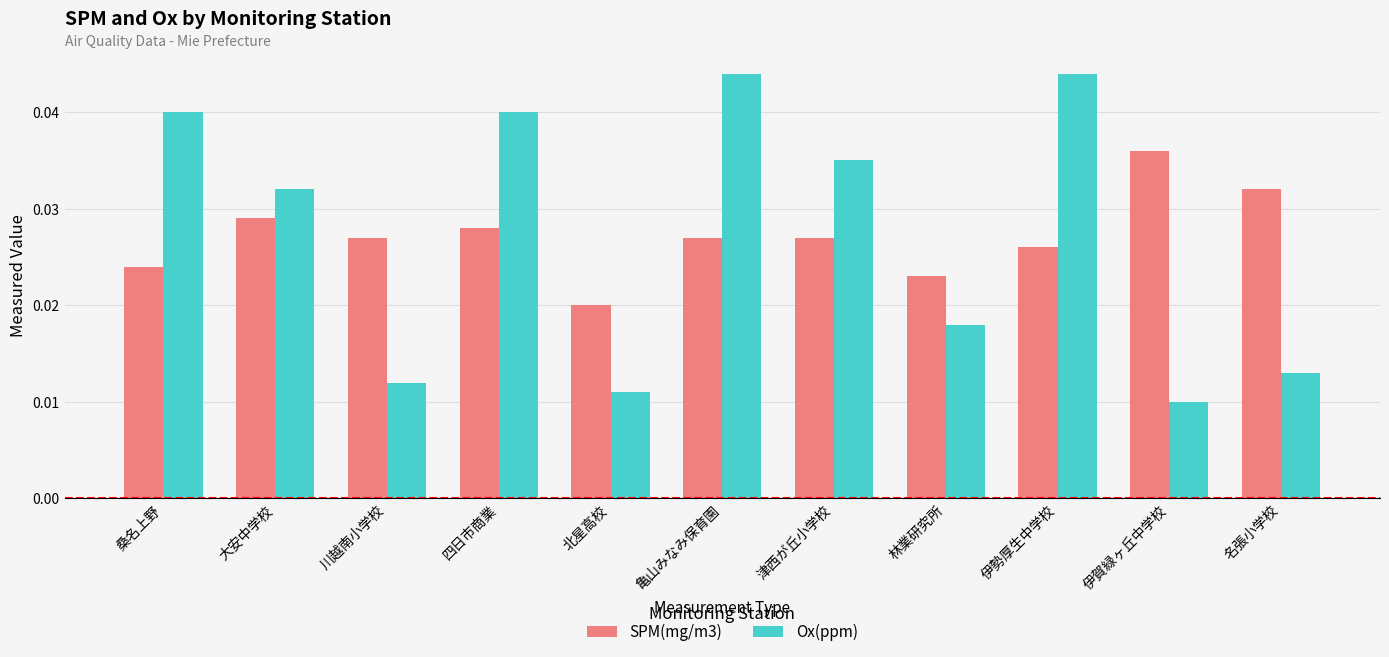

At how many categories does at least one series exceed 0?

11